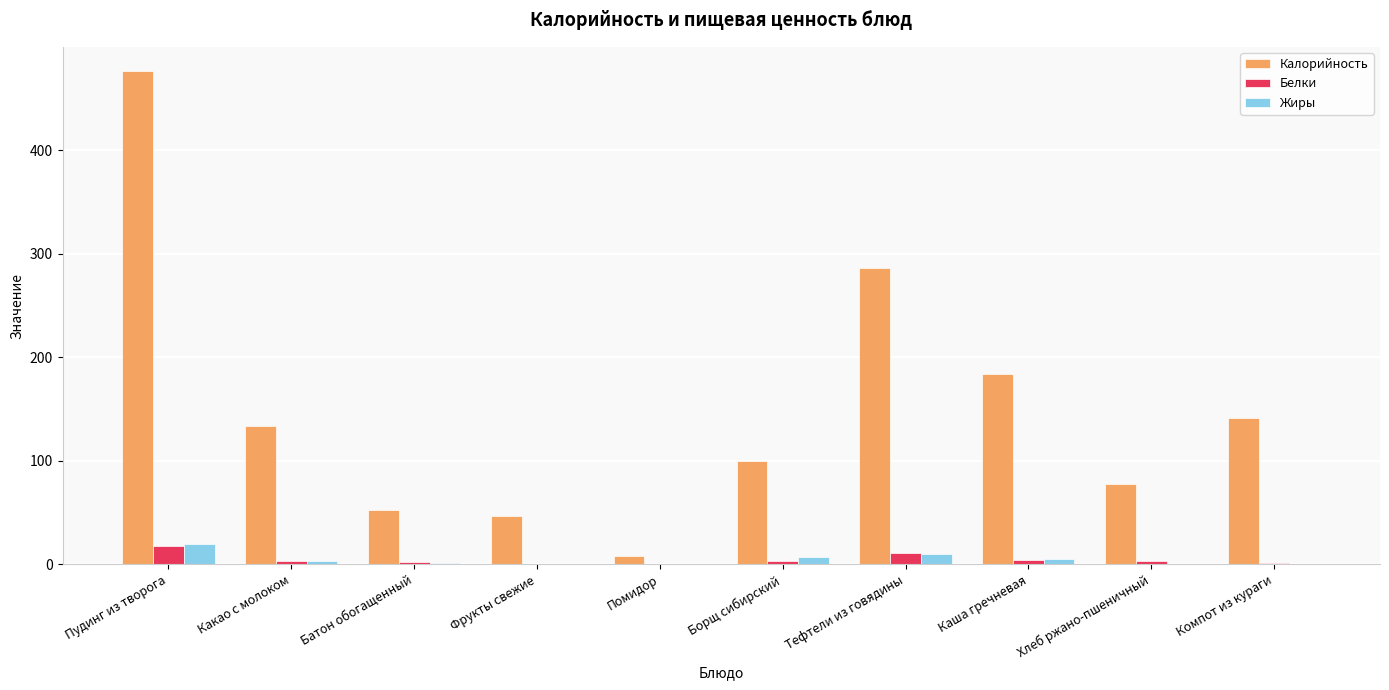

Which series changed the most between Какао с молоком and Каша гречневая?

Калорийность